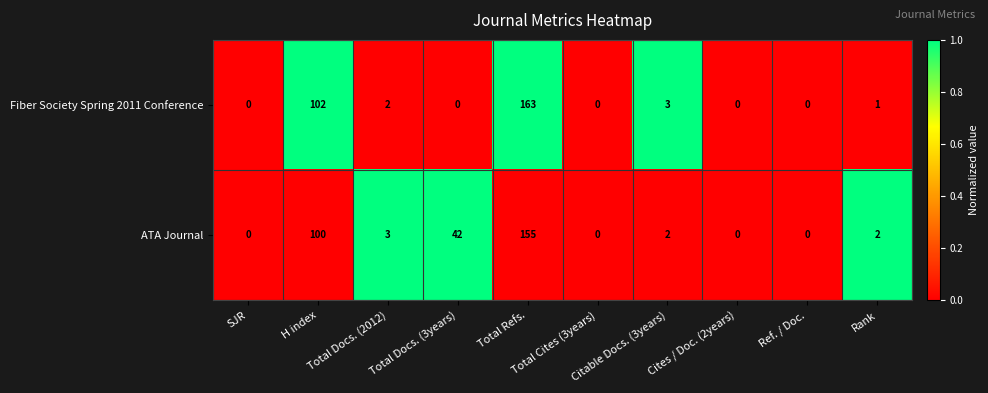

What is the greatest value displayed?

163